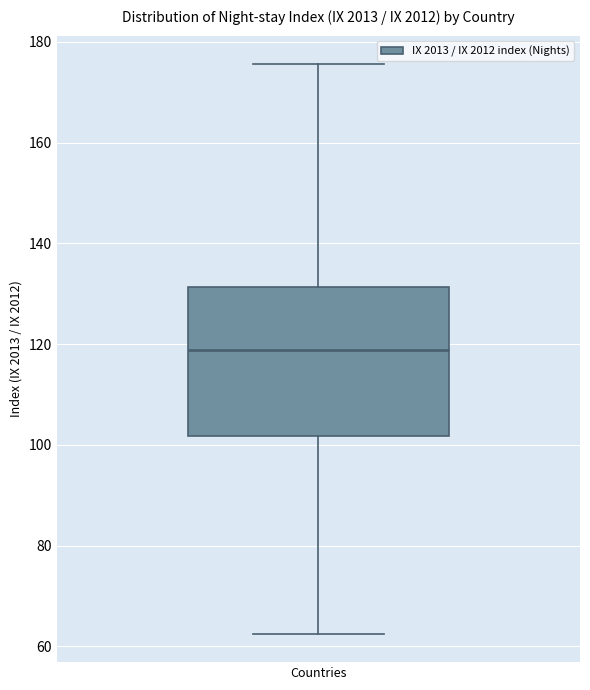

Transcribe this box plot: give where the median line is, the range the box spans, and where the two whiskers end, as read against the y-axis. The values are not printed on the chart, so give them approximately, as read against the axis.

median 118, box 102 to 132, whiskers 62 to 176